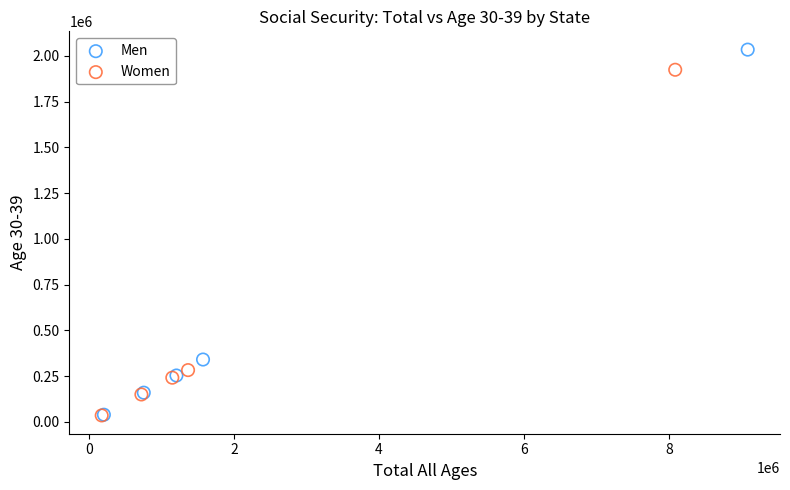

Which series has the largest Y range (max minus min)?

Men